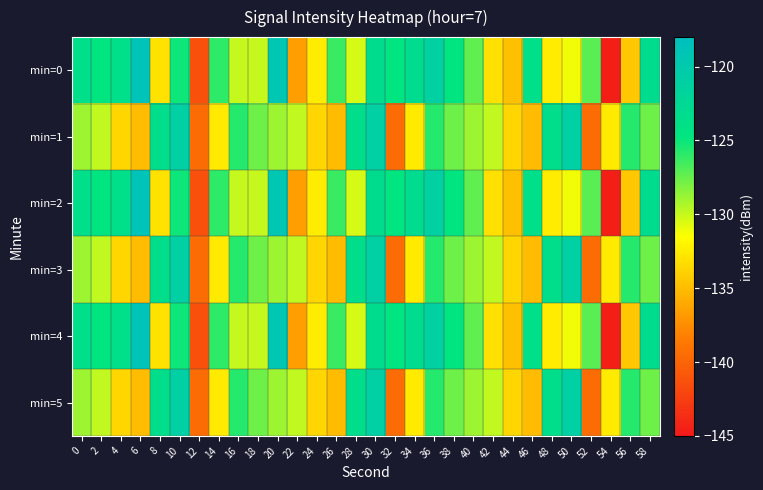

Reading right to left, what are all the values shown in this chart?

min=0: 58=-123.2	56=-134.4	54=-144.6	52=-127.1	50=-131.1	48=-132.5	46=-123.7	44=-134.8	42=-133.1	40=-127.3	38=-124.8	36=-121.2	34=-123.1	32=-124.7	30=-123.2	28=-130.4	26=-126.3	24=-132.5	22=-136.6	20=-119.5	18=-129.9	16=-130.0	14=-126.0	12=-141.2	10=-125.1	8=-133.0	6=-118.9	4=-123.7	2=-124.9	0=-123.7
min=1: 58=-127.6	56=-125.7	54=-132.6	52=-139.5	50=-121.0	48=-123.5	46=-135.0	44=-133.6	42=-129.9	40=-129.0	38=-127.6	36=-125.7	34=-132.6	32=-139.5	30=-121.0	28=-123.5	26=-135.0	24=-133.6	22=-129.9	20=-129.0	18=-127.6	16=-125.7	14=-132.6	12=-139.5	10=-121.0	8=-123.5	6=-135.0	4=-133.6	2=-129.9	0=-129.0
min=2: 58=-123.2	56=-134.4	54=-144.6	52=-127.1	50=-131.1	48=-132.5	46=-123.7	44=-134.8	42=-133.1	40=-127.3	38=-124.8	36=-121.2	34=-123.1	32=-124.7	30=-123.2	28=-130.4	26=-126.3	24=-132.5	22=-136.6	20=-119.5	18=-129.9	16=-130.0	14=-126.0	12=-141.2	10=-125.1	8=-133.0	6=-118.9	4=-123.7	2=-124.9	0=-123.7
min=3: 58=-127.6	56=-125.7	54=-132.6	52=-139.5	50=-121.0	48=-123.5	46=-135.0	44=-133.6	42=-129.9	40=-129.0	38=-127.6	36=-125.7	34=-132.6	32=-139.5	30=-121.0	28=-123.5	26=-135.0	24=-133.6	22=-129.9	20=-129.0	18=-127.6	16=-125.7	14=-132.6	12=-139.5	10=-121.0	8=-123.5	6=-135.0	4=-133.6	2=-129.9	0=-129.0
min=4: 58=-123.2	56=-134.4	54=-144.6	52=-127.1	50=-131.1	48=-132.5	46=-123.7	44=-134.8	42=-133.1	40=-127.3	38=-124.8	36=-121.2	34=-123.1	32=-124.7	30=-123.2	28=-130.4	26=-126.3	24=-132.5	22=-136.6	20=-119.5	18=-129.9	16=-130.0	14=-126.0	12=-141.2	10=-125.1	8=-133.0	6=-118.9	4=-123.7	2=-124.9	0=-123.7
min=5: 58=-127.6	56=-125.7	54=-132.6	52=-139.5	50=-121.0	48=-123.5	46=-135.0	44=-133.6	42=-129.9	40=-129.0	38=-127.6	36=-125.7	34=-132.6	32=-139.5	30=-121.0	28=-123.5	26=-135.0	24=-133.6	22=-129.9	20=-129.0	18=-127.6	16=-125.7	14=-132.6	12=-139.5	10=-121.0	8=-123.5	6=-135.0	4=-133.6	2=-129.9	0=-129.0